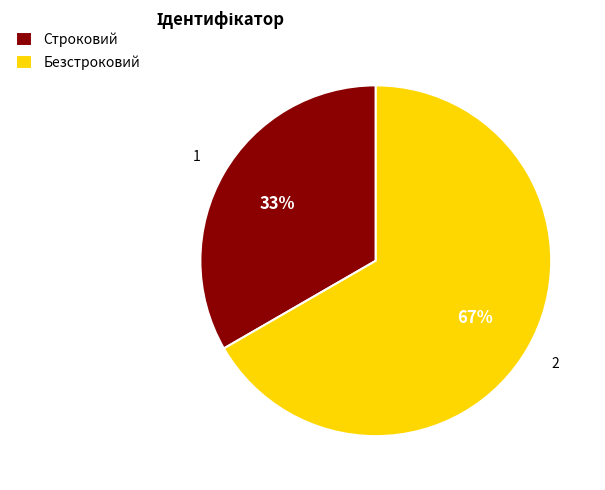

How many segments does this pie chart have?

2